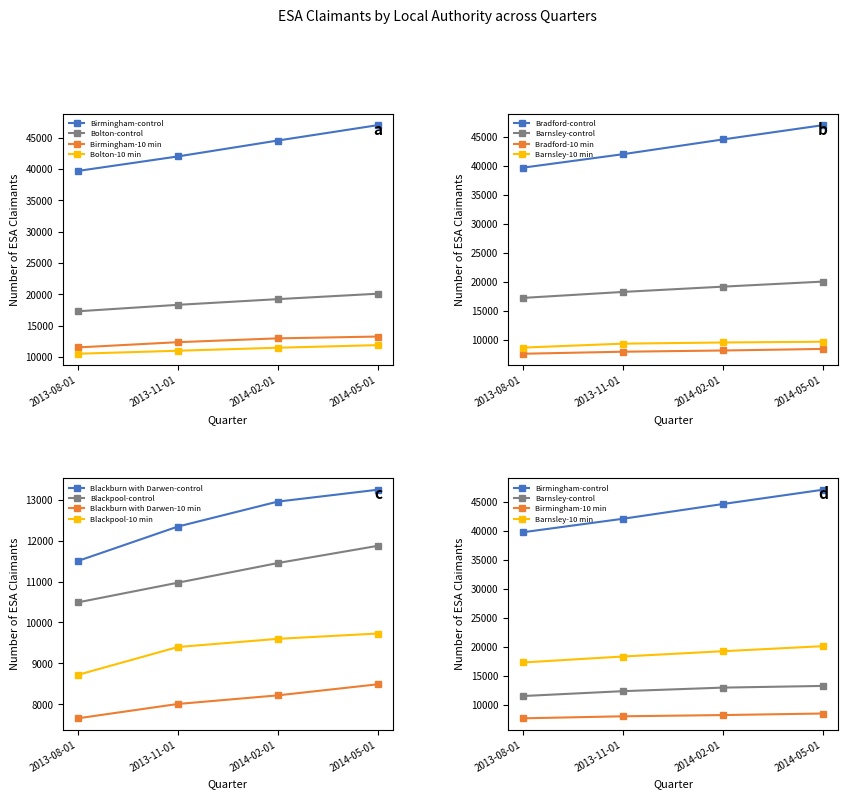

Is this an area chart (filled region under the line)?

No